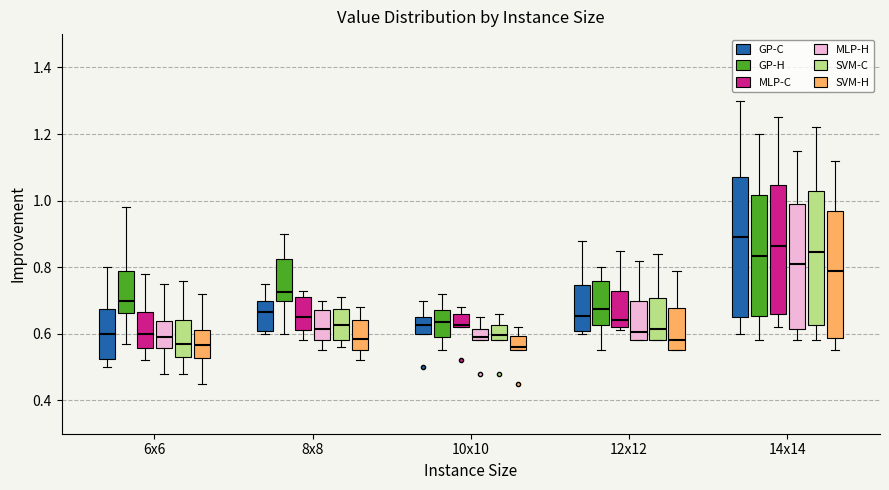

Reading left to right, transcribe this box plot: for each box, give where its median line is, the range the box spans, and where its two whiskers end, as read against the y-axis. The values are not printed on the chart, so give them approximately, as read against the axis.

6x6 (GP-C): median 0.60, box 0.52 to 0.68, whiskers 0.50 to 0.80
6x6 (GP-H): median 0.70, box 0.66 to 0.80, whiskers 0.58 to 0.98
6x6 (MLP-C): median 0.60, box 0.56 to 0.66, whiskers 0.52 to 0.78
6x6 (MLP-H): median 0.60, box 0.56 to 0.64, whiskers 0.48 to 0.76
6x6 (SVM-C): median 0.58, box 0.54 to 0.64, whiskers 0.48 to 0.76
6x6 (SVM-H): median 0.56, box 0.52 to 0.62, whiskers 0.46 to 0.72
8x8 (GP-C): median 0.66, box 0.60 to 0.70, whiskers 0.60 (just below the box's lower edge) to 0.76
8x8 (GP-H): median 0.72, box 0.70 to 0.82, whiskers 0.60 to 0.90
8x8 (MLP-C): median 0.66, box 0.62 to 0.72, whiskers 0.58 to 0.74
8x8 (MLP-H): median 0.62, box 0.58 to 0.68, whiskers 0.56 to 0.70
8x8 (SVM-C): median 0.62, box 0.58 to 0.68, whiskers 0.56 to 0.72
8x8 (SVM-H): median 0.58, box 0.56 to 0.64, whiskers 0.52 to 0.68
10x10 (GP-C): median 0.62, box 0.60 to 0.66, whiskers 0.60 to 0.70
10x10 (GP-H): median 0.64, box 0.60 to 0.68, whiskers 0.56 to 0.72
10x10 (MLP-C): median 0.62, box 0.62 to 0.66, whiskers 0.62 to 0.68
10x10 (MLP-H): median 0.60, box 0.58 to 0.62, whiskers 0.58 to 0.66
10x10 (SVM-C): median 0.60, box 0.58 to 0.62, whiskers 0.58 to 0.66
10x10 (SVM-H): median 0.56 (just above the box's lower edge), box 0.56 to 0.60, whiskers 0.56 to 0.62
12x12 (GP-C): median 0.66, box 0.60 to 0.74, whiskers 0.60 (just below the box's lower edge) to 0.88
12x12 (GP-H): median 0.68, box 0.62 to 0.76, whiskers 0.56 to 0.80
12x12 (MLP-C): median 0.64, box 0.62 to 0.72, whiskers 0.62 (just below the box's lower edge) to 0.86
12x12 (MLP-H): median 0.60, box 0.58 to 0.70, whiskers 0.58 to 0.82
12x12 (SVM-C): median 0.62, box 0.58 to 0.70, whiskers 0.58 to 0.84
12x12 (SVM-H): median 0.58, box 0.56 to 0.68, whiskers 0.56 to 0.80
14x14 (GP-C): median 0.90, box 0.66 to 1.08, whiskers 0.60 to 1.30
14x14 (GP-H): median 0.84, box 0.66 to 1.02, whiskers 0.58 to 1.20
14x14 (MLP-C): median 0.86, box 0.66 to 1.04, whiskers 0.62 to 1.26
14x14 (MLP-H): median 0.82, box 0.62 to 1.00, whiskers 0.58 to 1.16
14x14 (SVM-C): median 0.84, box 0.62 to 1.02, whiskers 0.58 to 1.22
14x14 (SVM-H): median 0.80, box 0.58 to 0.98, whiskers 0.56 to 1.12